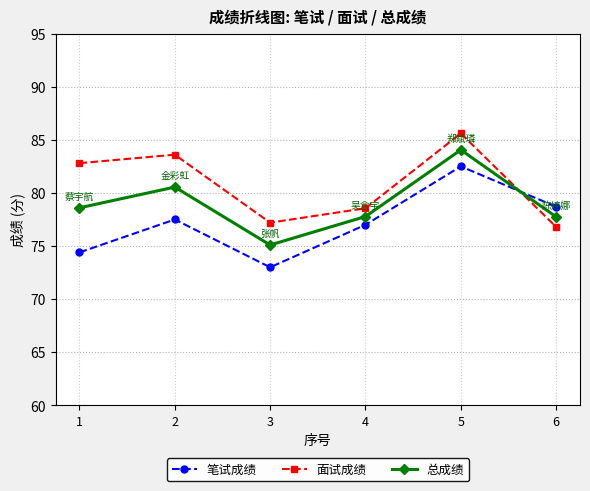

Which series has the widest spread of values?

笔试成绩